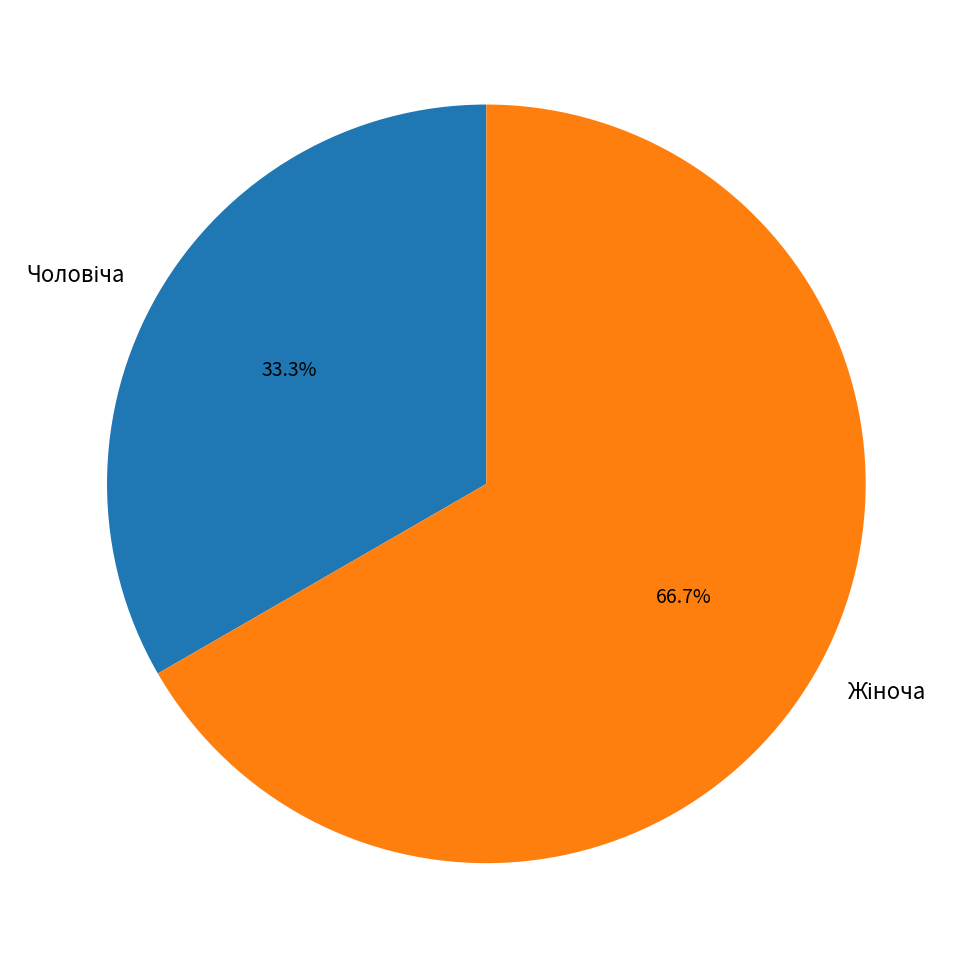

Is there a majority slice in this chart?

Yes